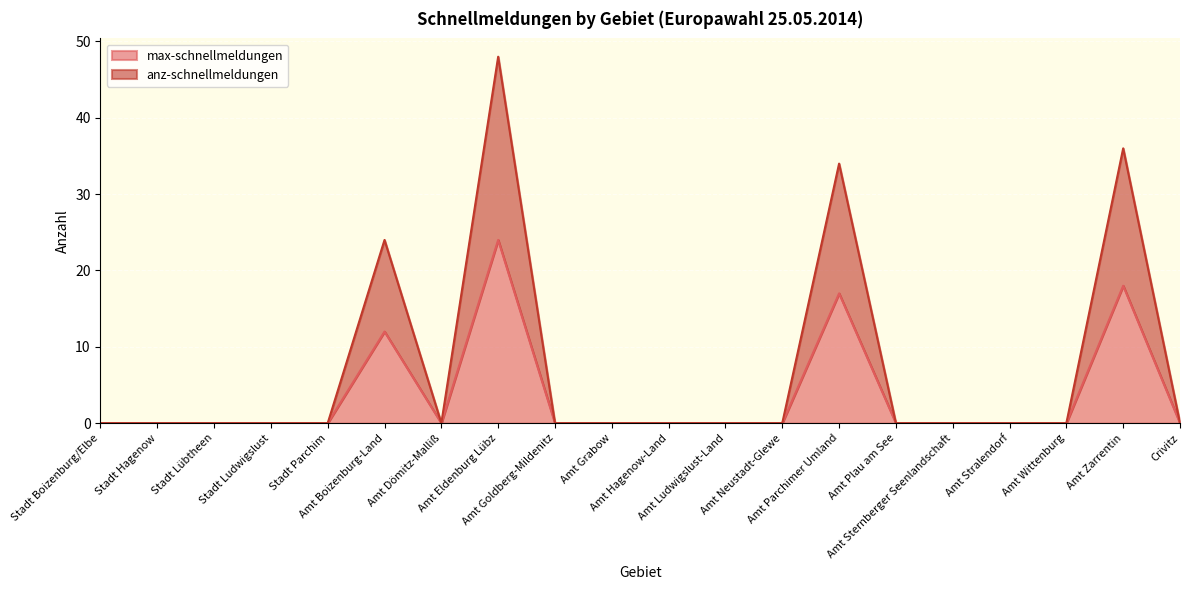

Rank the series by their maximum value, from lowest to highest.

max-schnellmeldungen, anz-schnellmeldungen